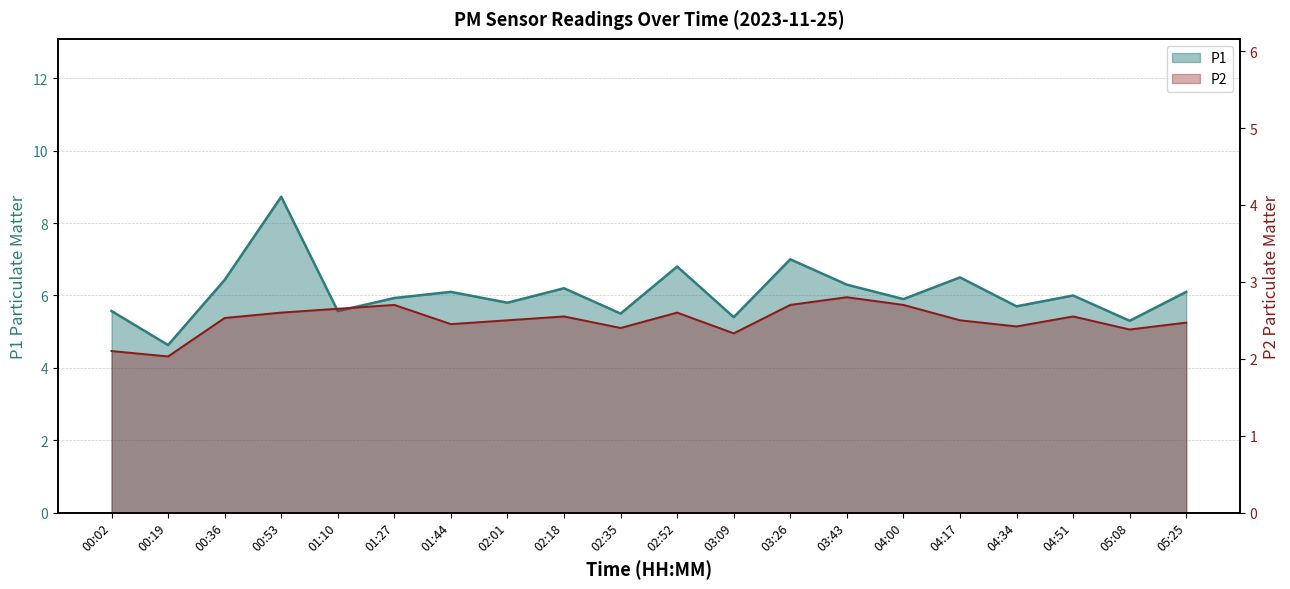

What is the lowest value of the P1 series?

4.6